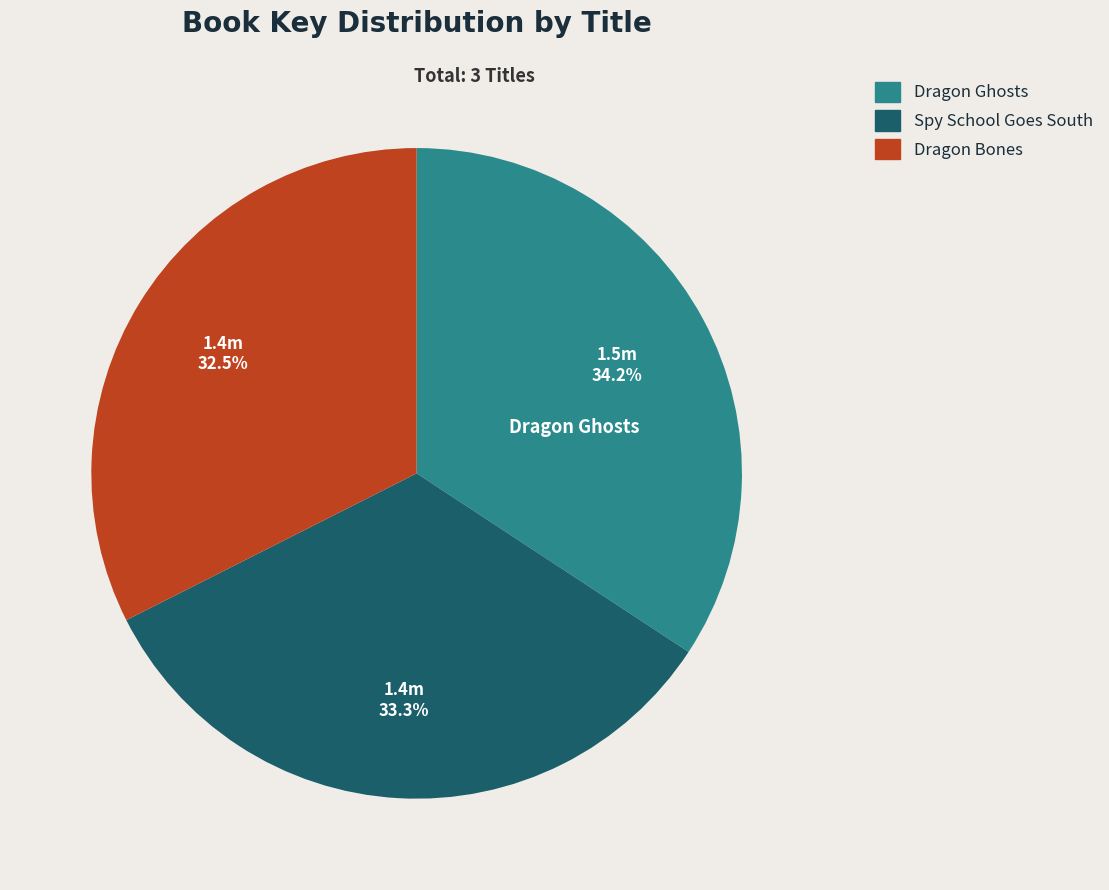

Is it true that Dragon Ghosts is 34% of the pie?

True